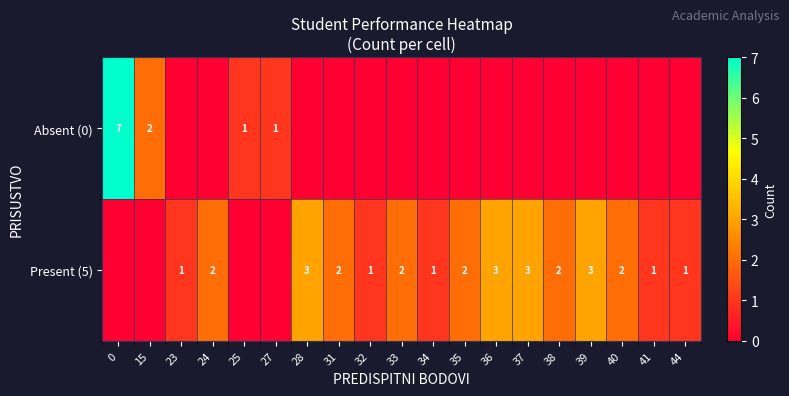

True or false: Present (5) has a value of 2 at 23.

False